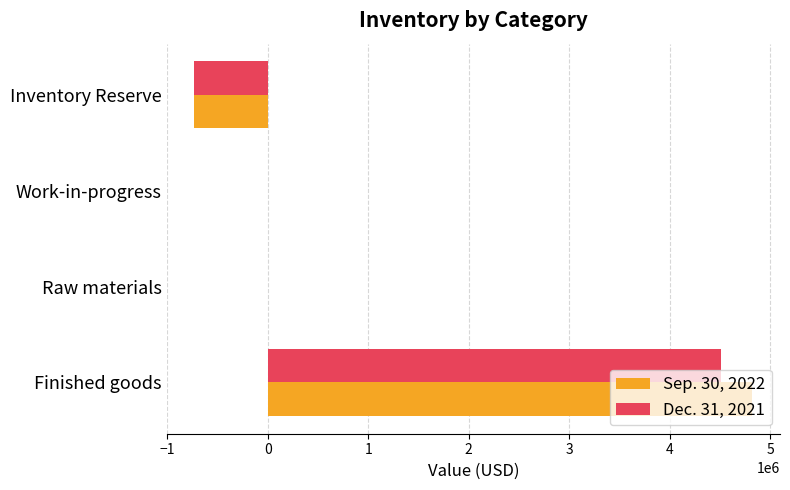

At which category is the sum across all series the highest?

Finished goods